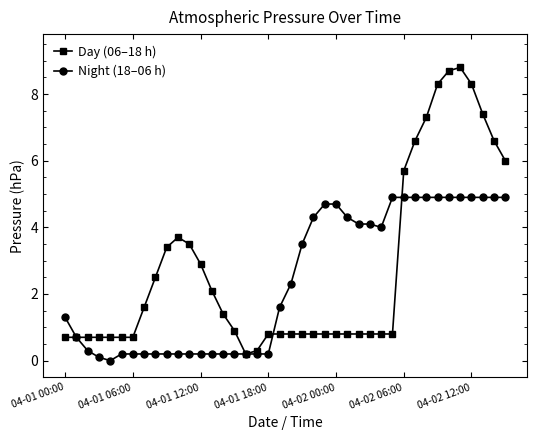

What is the greatest value displayed?

8.8